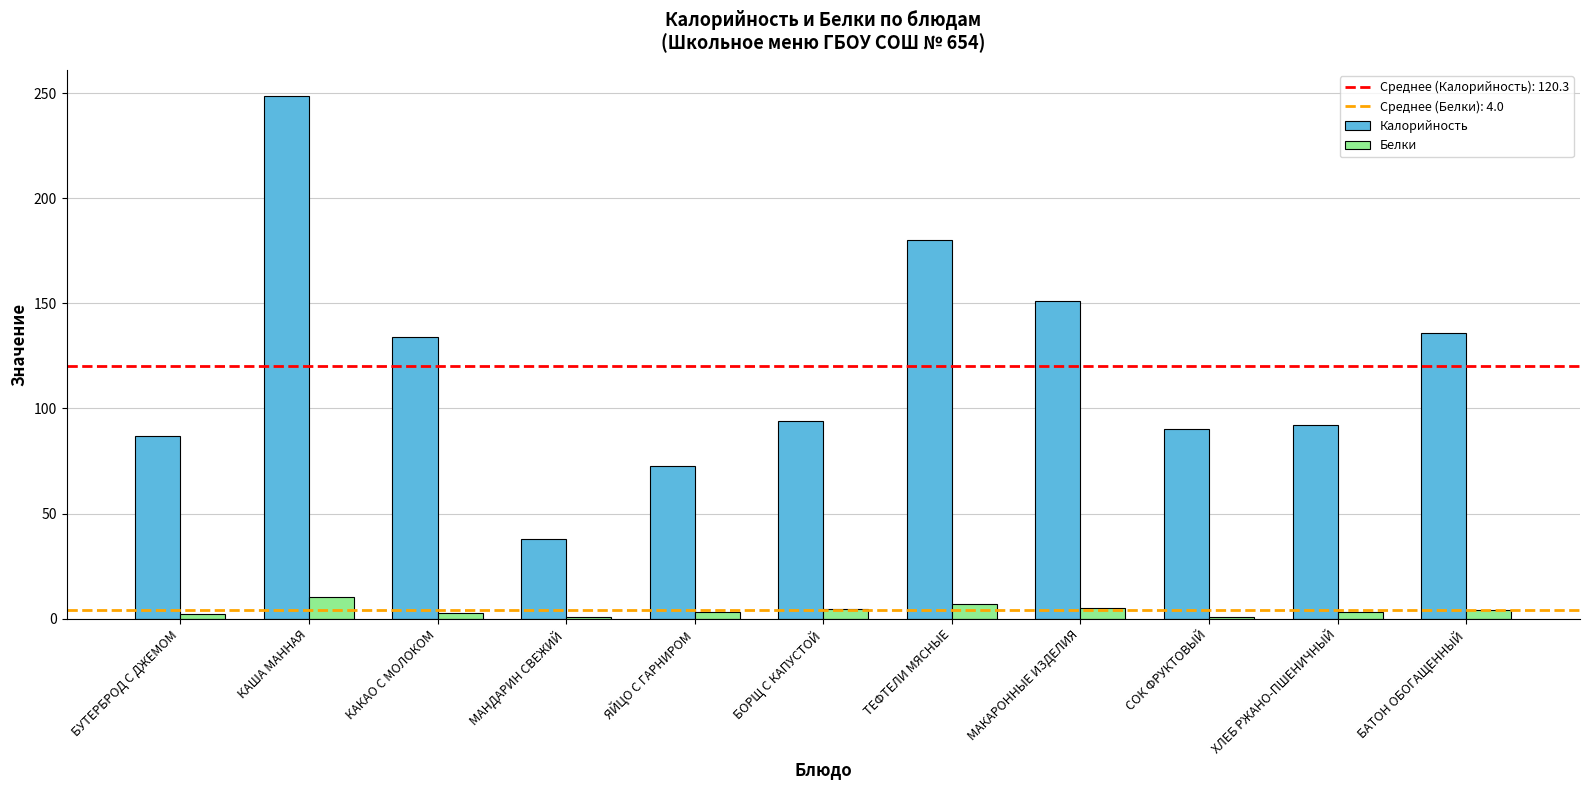

What is the label of the 3rd bar from the right?

СОК ФРУКТОВЫЙ